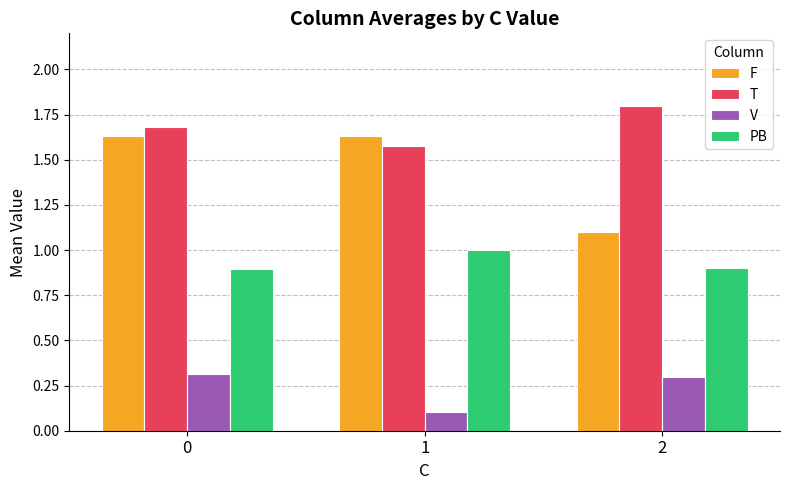

What is the sum of all T values?

5.1